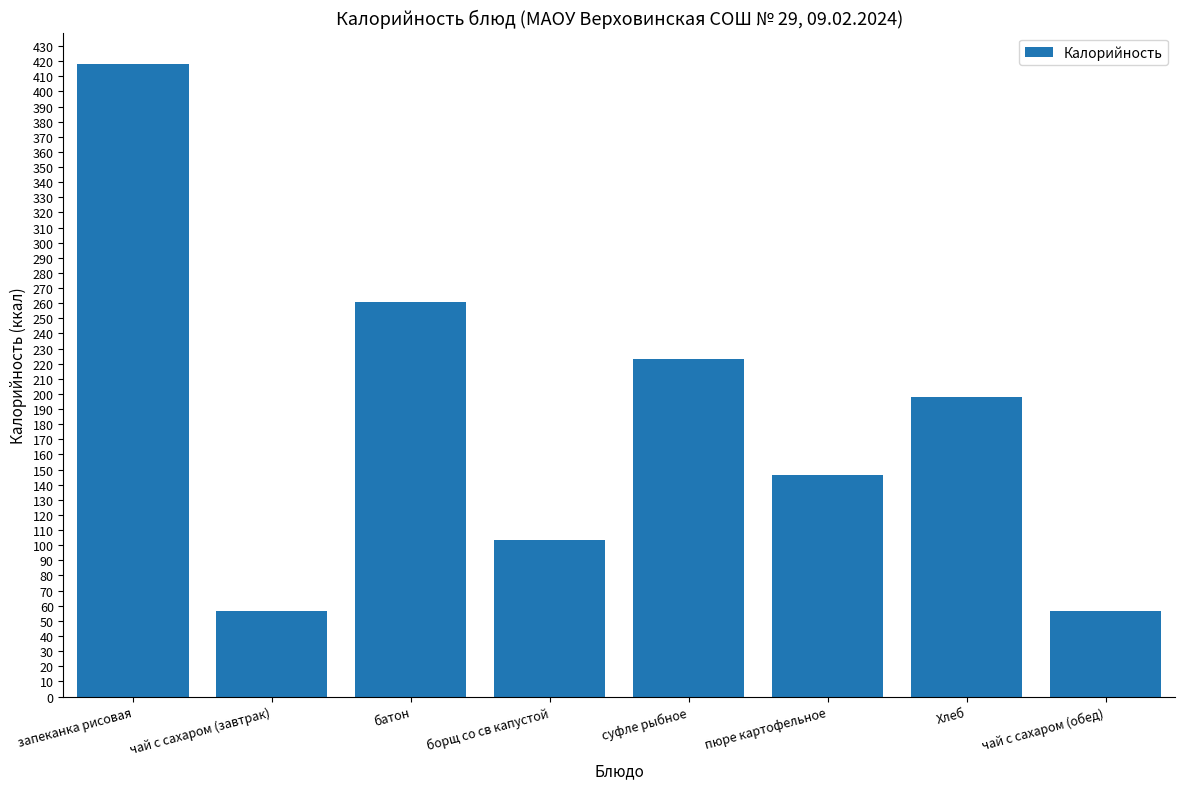

Between запеканка рисовая and Хлеб, which is larger?

запеканка рисовая